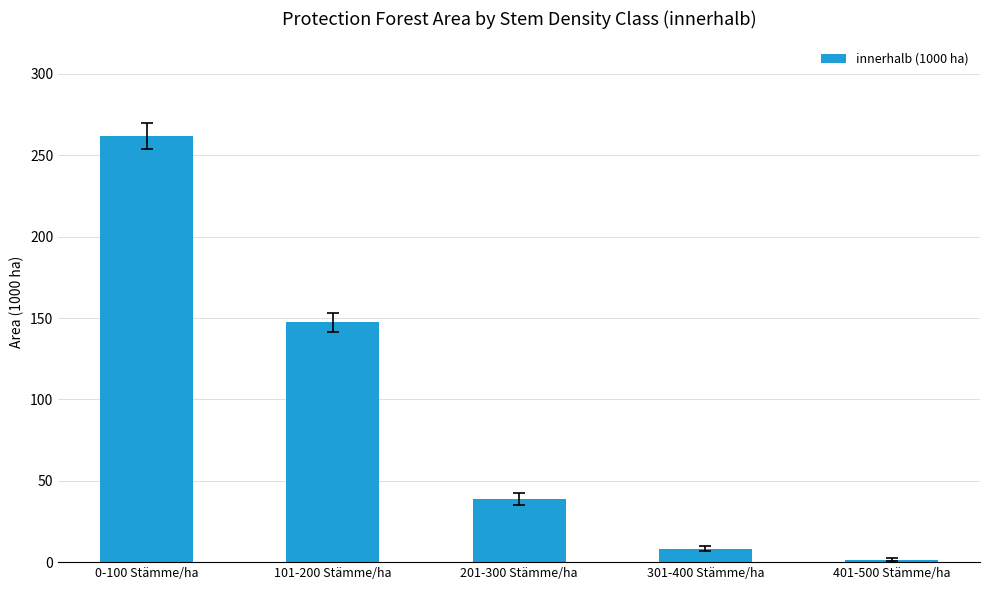

Reading left to right, transcribe all the data shown in this chart.

261.9	147.4	38.8	8.3	1.6